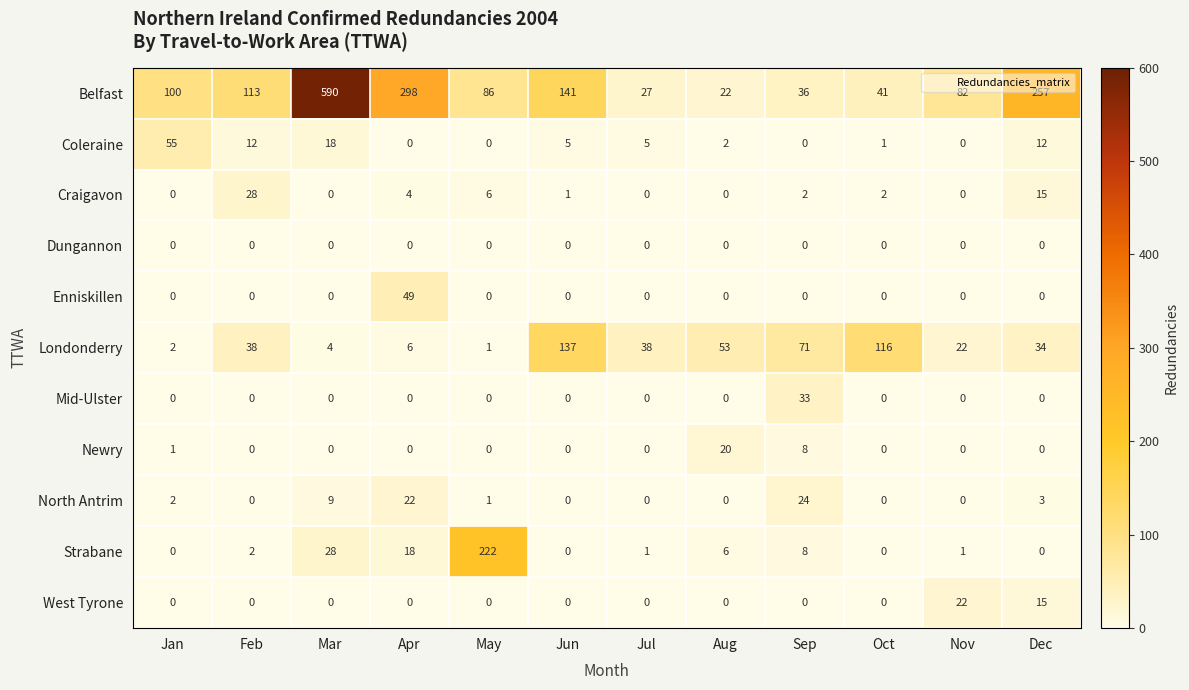

List the series in order of their peak value, lowest first.

Dungannon, Newry, West Tyrone, North Antrim, Craigavon, Mid-Ulster, Enniskillen, Coleraine, Londonderry, Strabane, Belfast